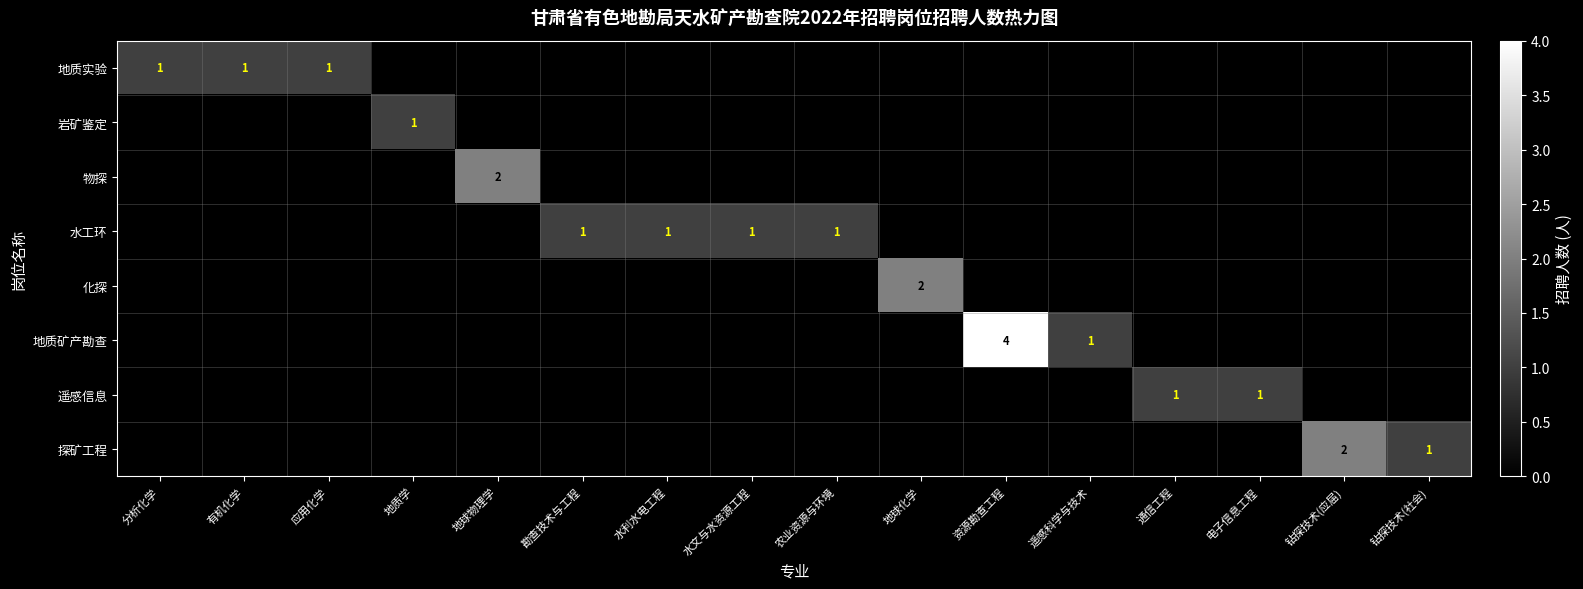

What is the total value across all series at 地质学?

1